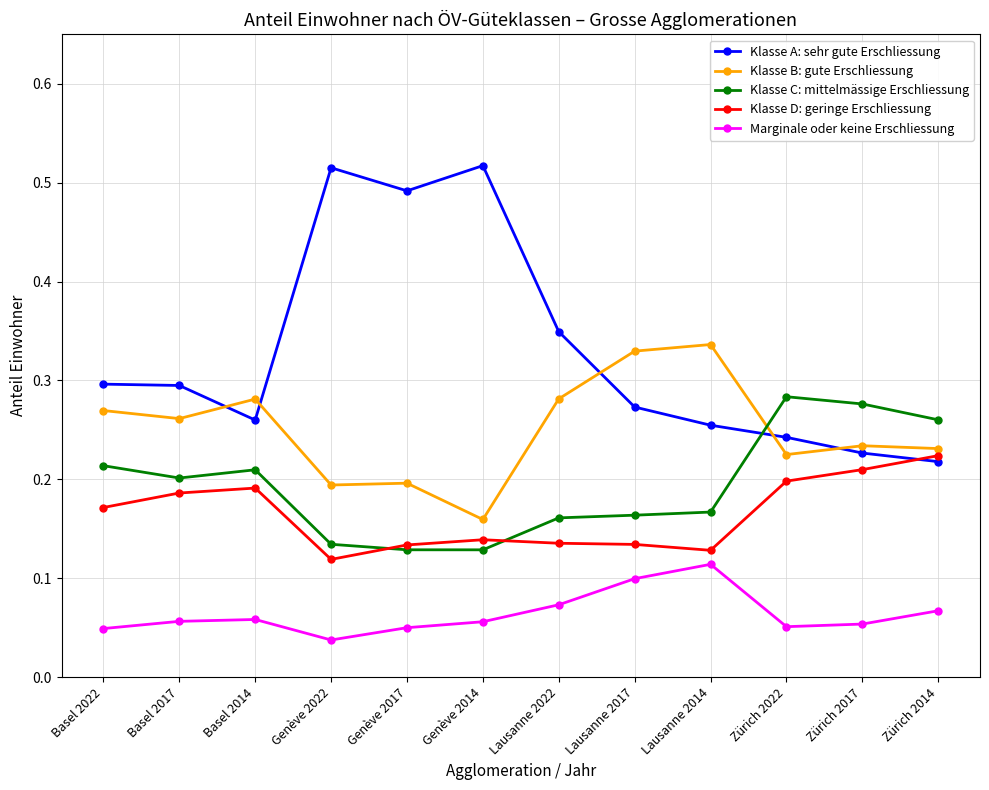

Which category has the lowest value across all series?

Genève 2022